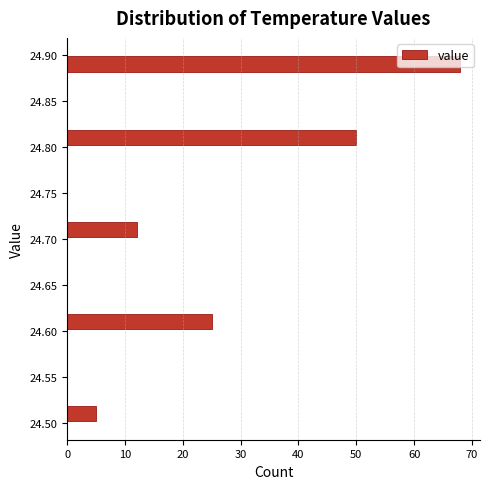

Reading bottom to top, list every bar in this chart as the range it spans on the y-axis followed by its length. The values are not printed on the chart, so give them approximately, as read against the axis.

24.50 to 24.52: 5
24.52 to 24.54: 0
24.54 to 24.56: 0
24.56 to 24.58: 0
24.58 to 24.60: 0
24.60 to 24.62: 25
24.62 to 24.64: 0
24.64 to 24.66: 0
24.66 to 24.68: 0
24.68 to 24.70: 0
24.70 to 24.72: 12
24.72 to 24.74: 0
24.74 to 24.76: 0
24.76 to 24.78: 0
24.78 to 24.80: 0
24.80 to 24.82: 50
24.82 to 24.84: 0
24.84 to 24.86: 0
24.86 to 24.88: 0
24.88 to 24.90: 68